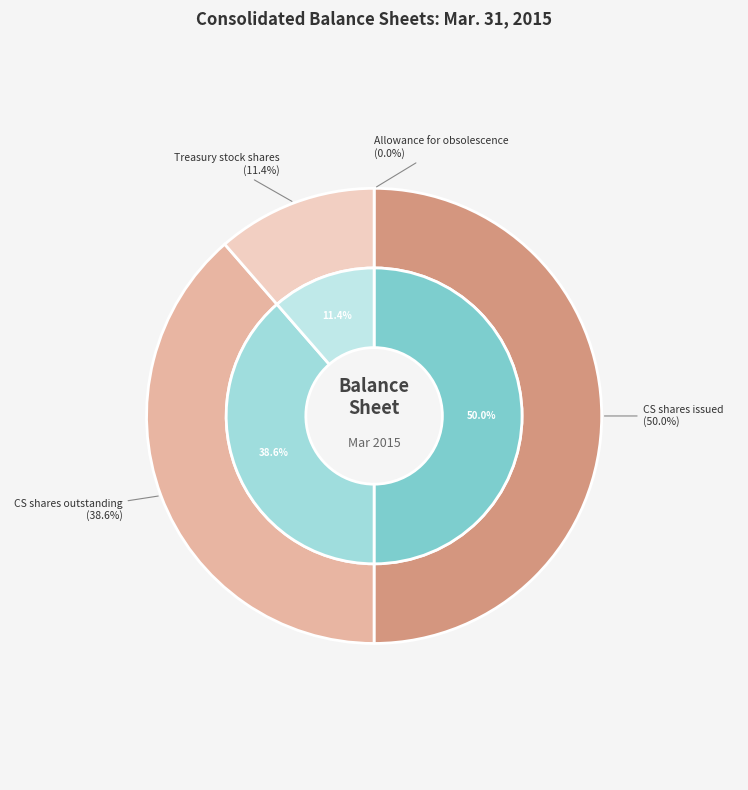

What percentage is NOT represented by Common stock shares issued?

50.0%